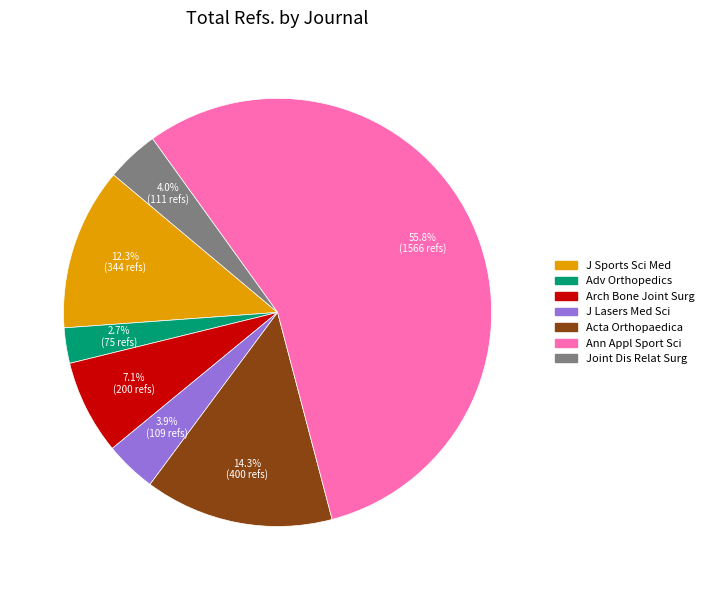

Does any single category account for the majority?

Yes